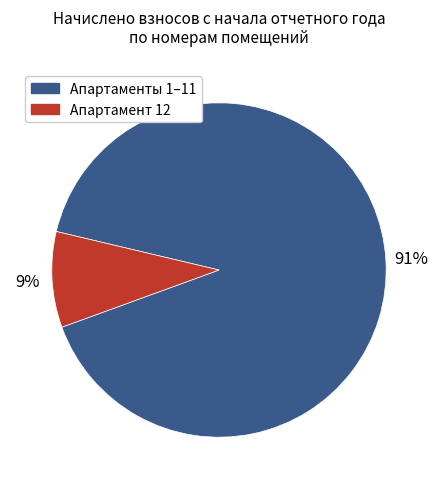

Is there any slice that represents more than half of the pie?

Yes